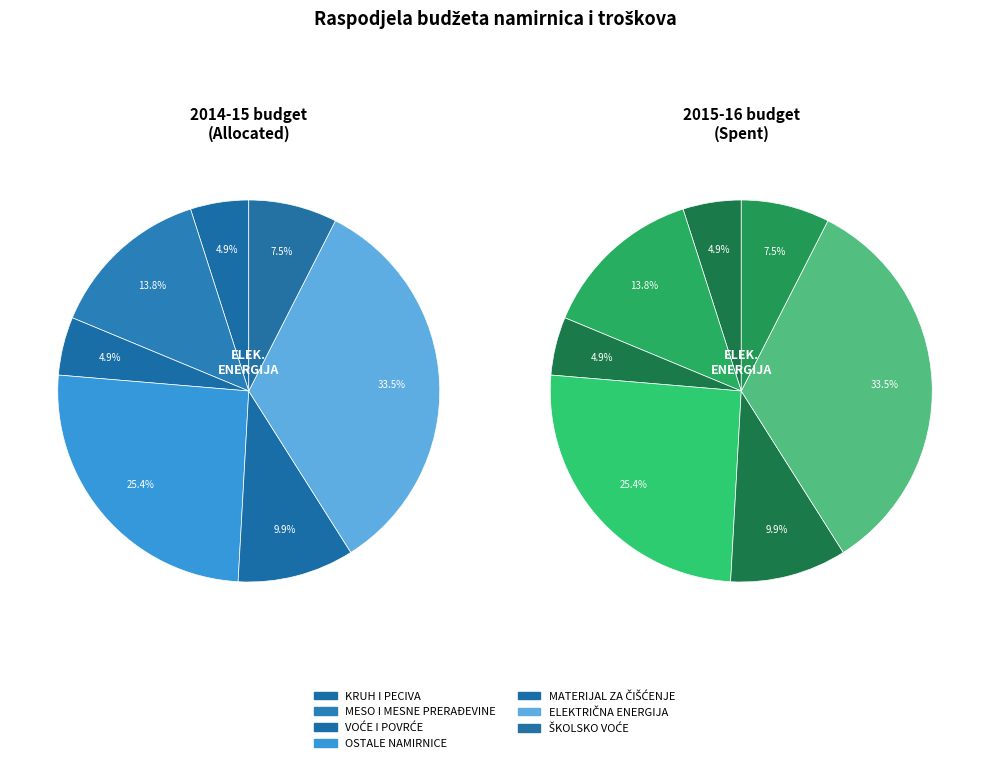

Which slice is the smallest?

KRUH I PECIVA